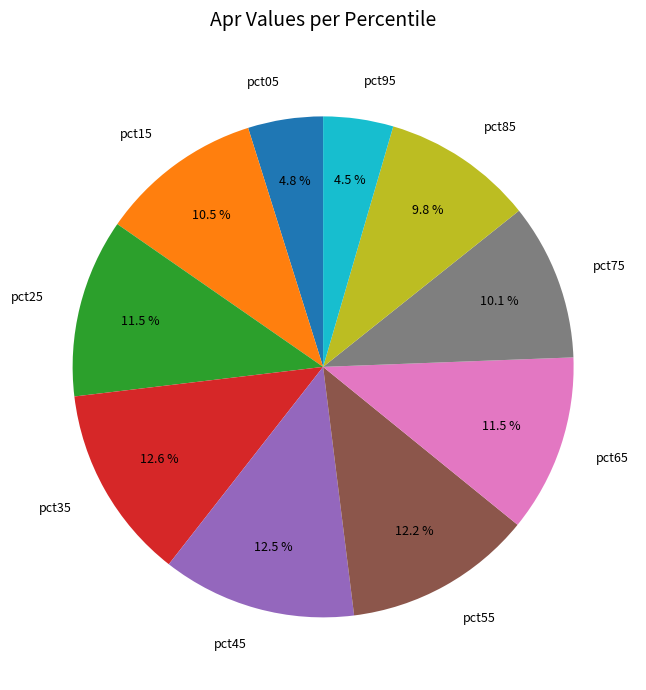

Is there a majority slice in this chart?

No